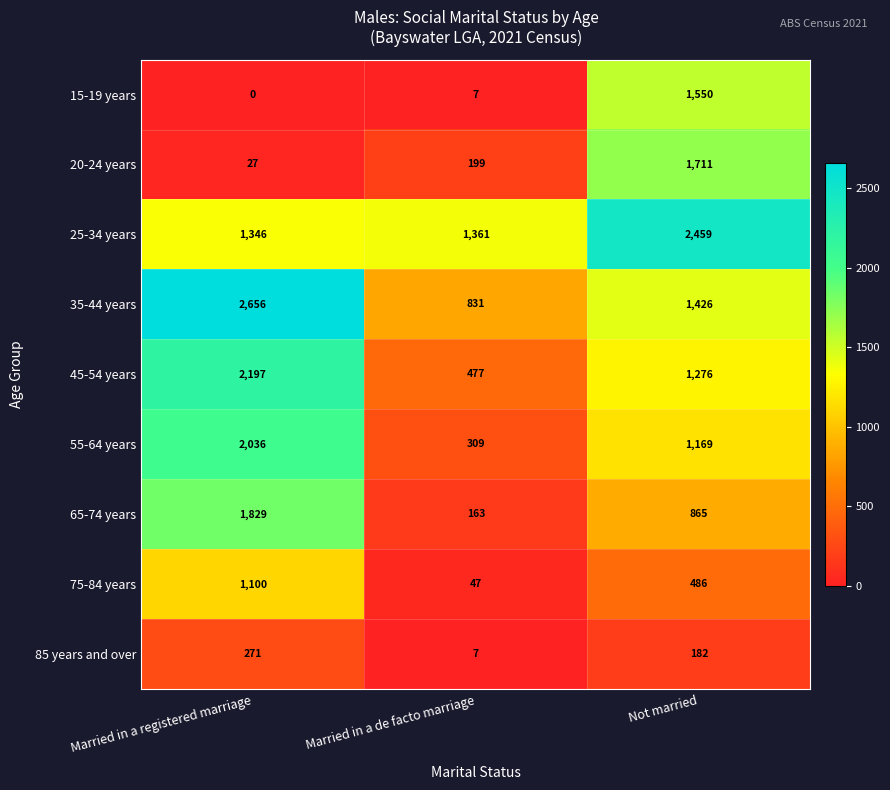

What is the difference between the highest and lowest values at Married in a de facto marriage?

1354